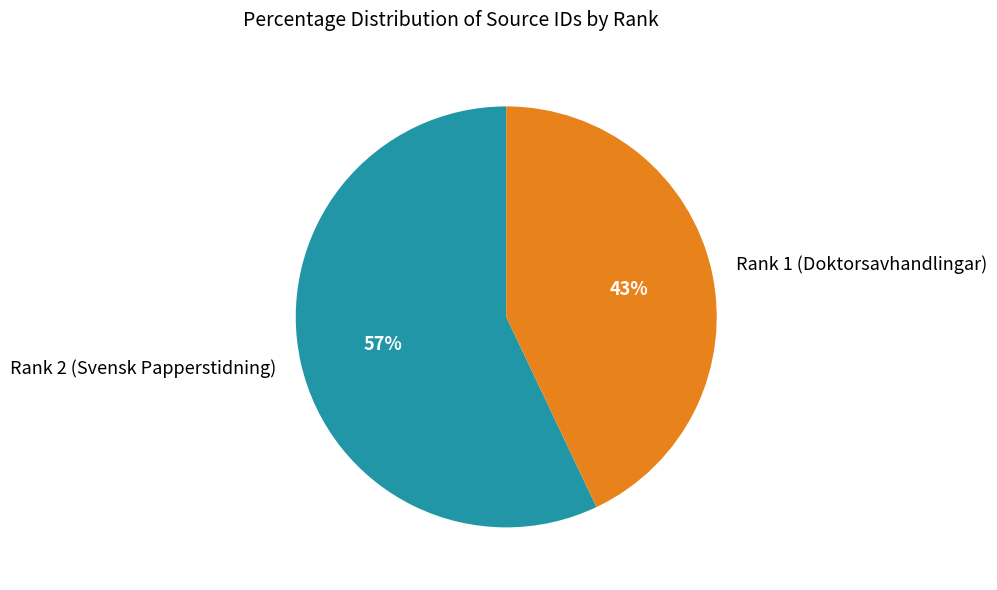

Rank the categories by value from highest to lowest.

Rank 2 (Svensk Papperstidning), Rank 1 (Doktorsavhandlingar)